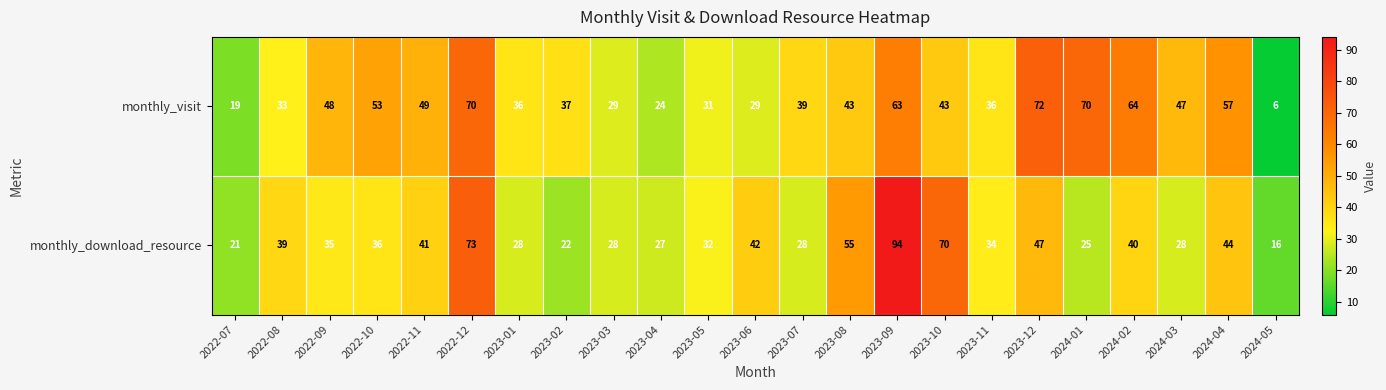

At 2023-06, list the series in order from smallest to largest.

monthly_visit, monthly_download_resource